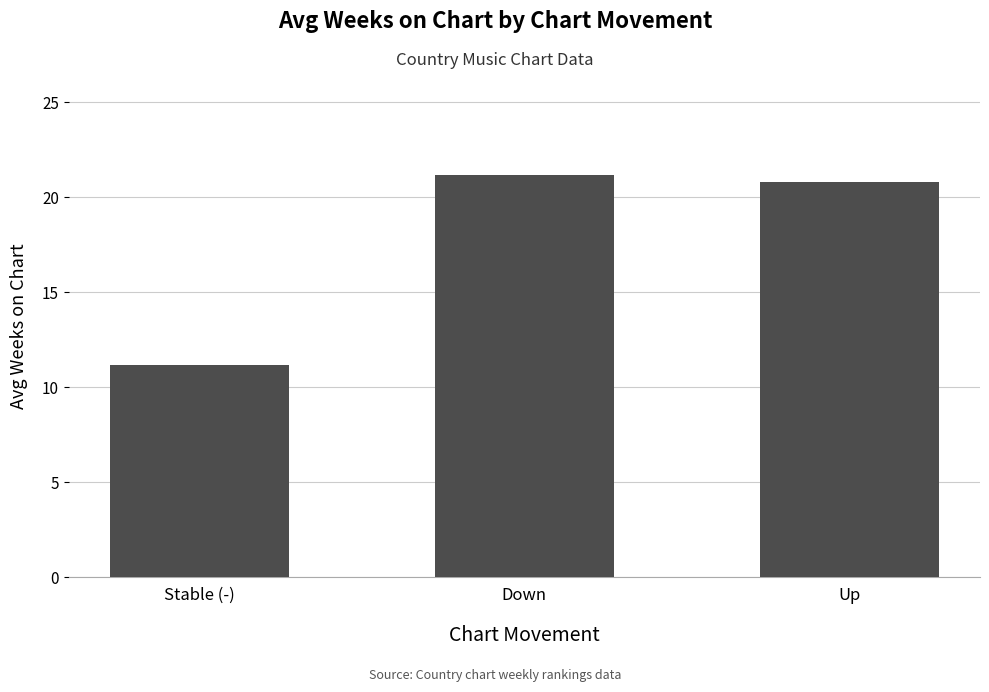

How many series are shown in this chart?

1